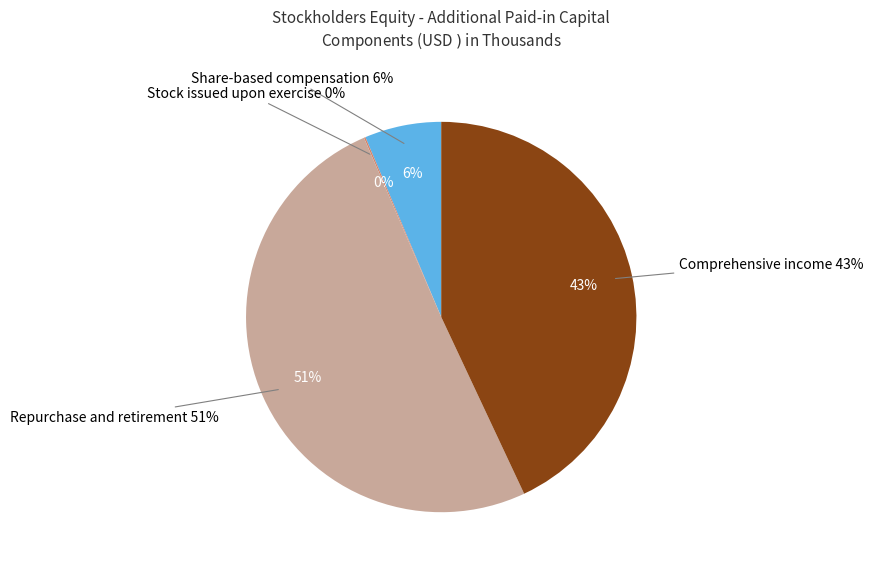

Which has a higher value, Share-based compensation or Comprehensive income?

Comprehensive income